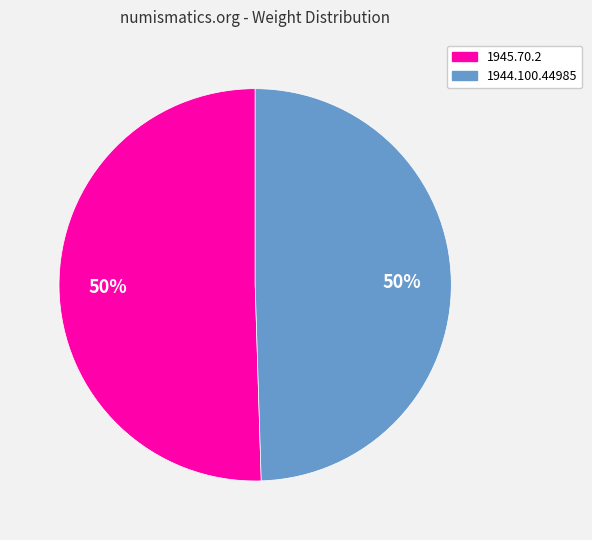

To the nearest percent, what percentage of the pie is 1945.70.2?

50%